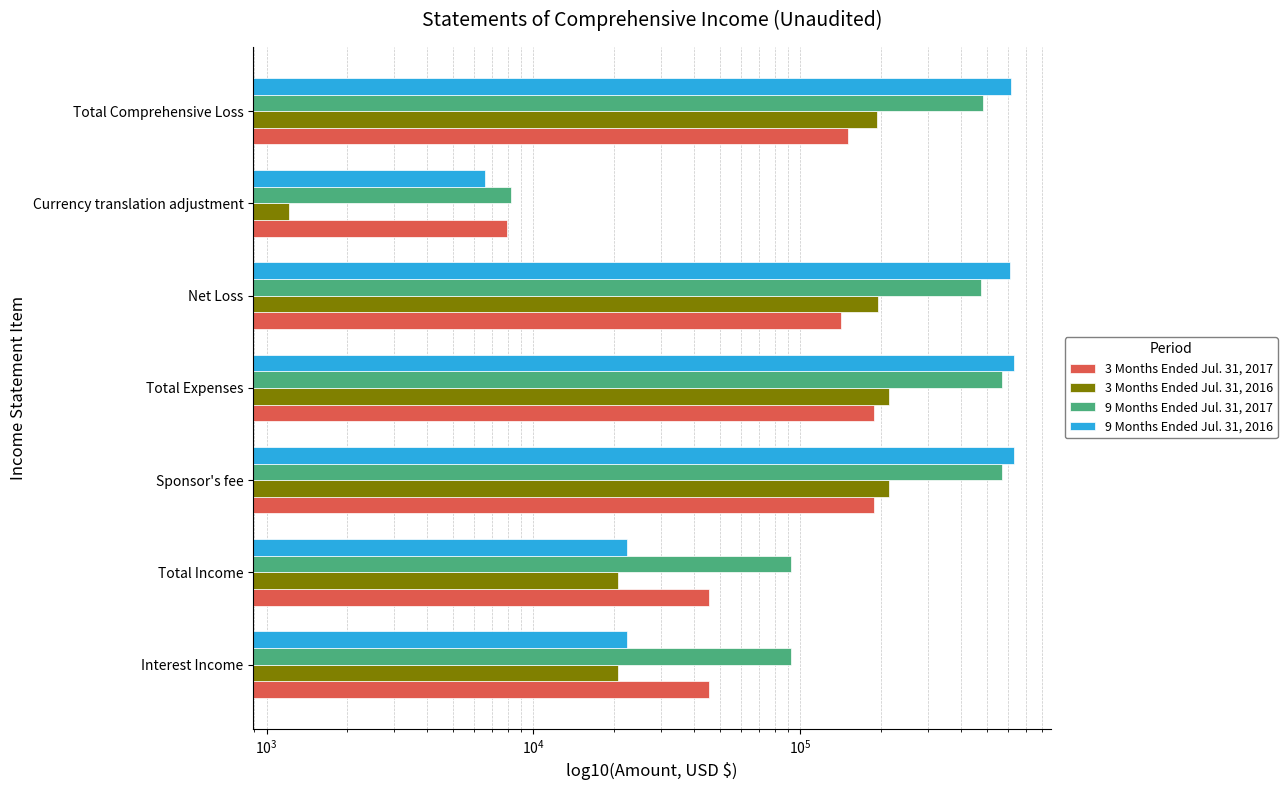

At how many categories does at least one series exceed 29449?

6